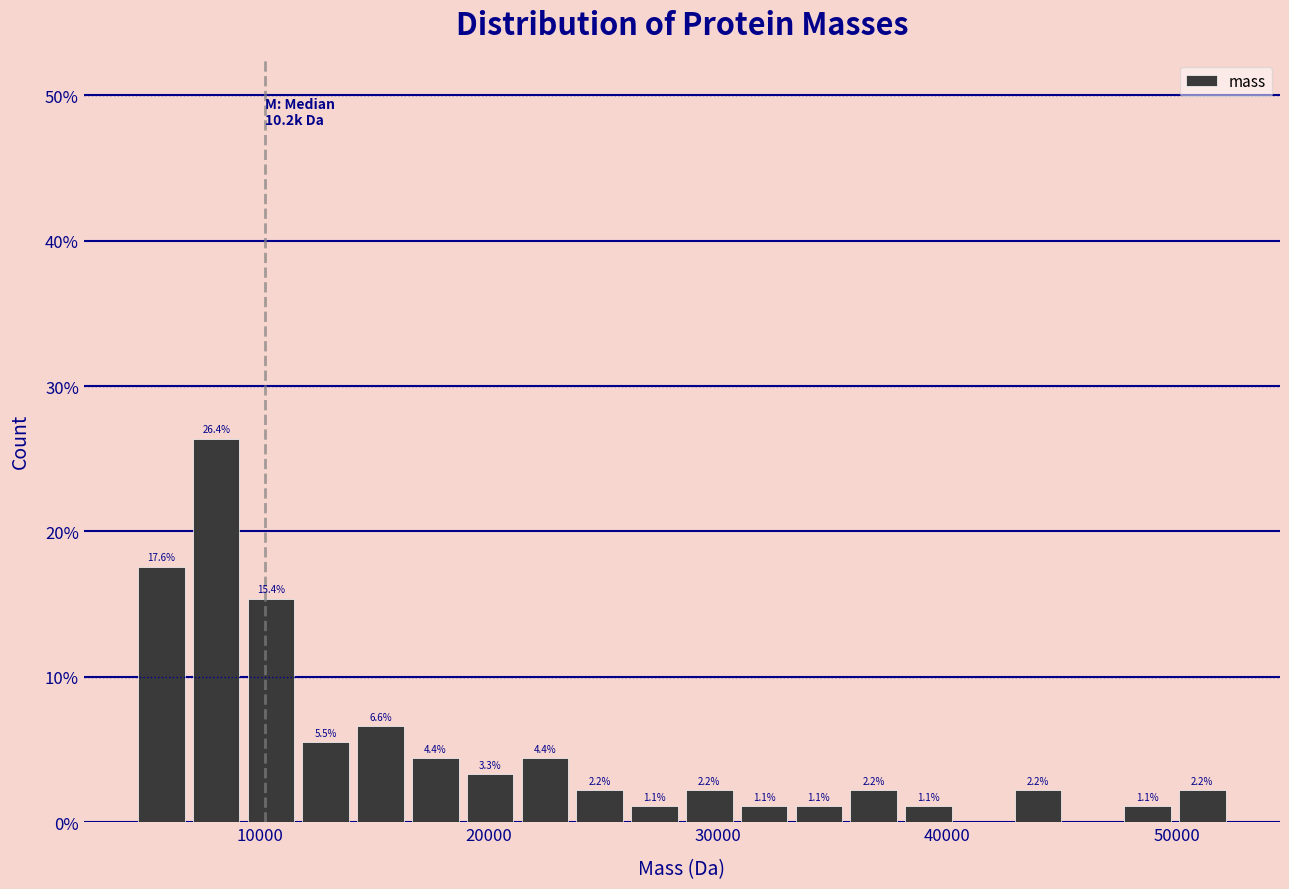

Around what value on the x-axis is the tallest bar? Give the approximate position of its centre, as read against the axis.

8000